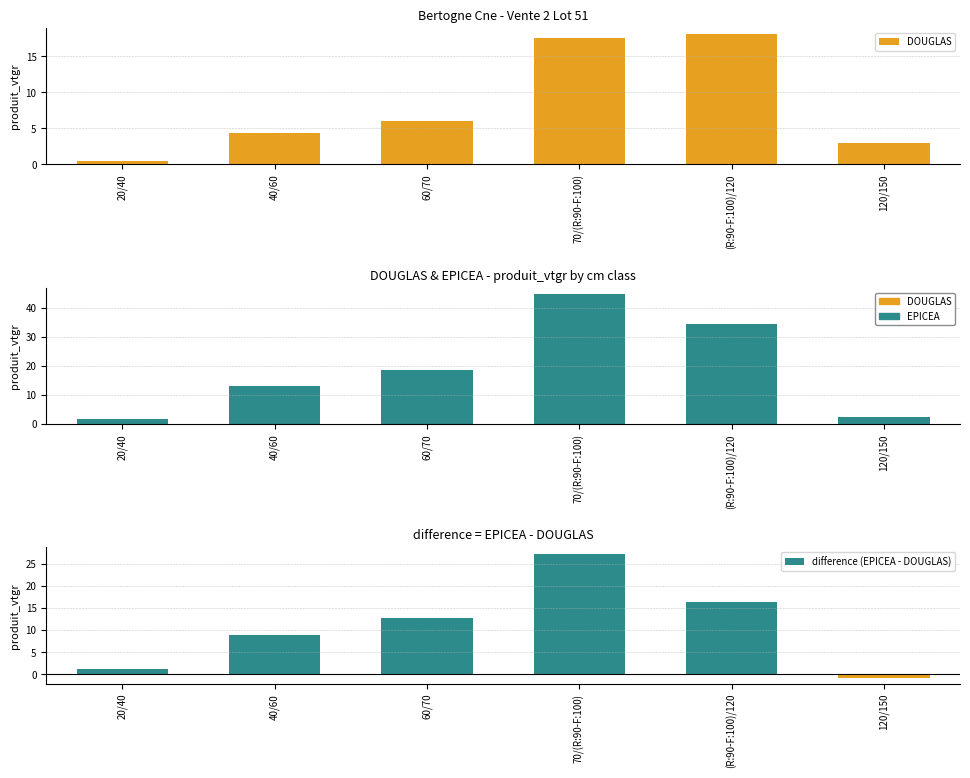

Is it true that DOUGLAS equals 17.5 at 70/(R:90-F:100)?

True